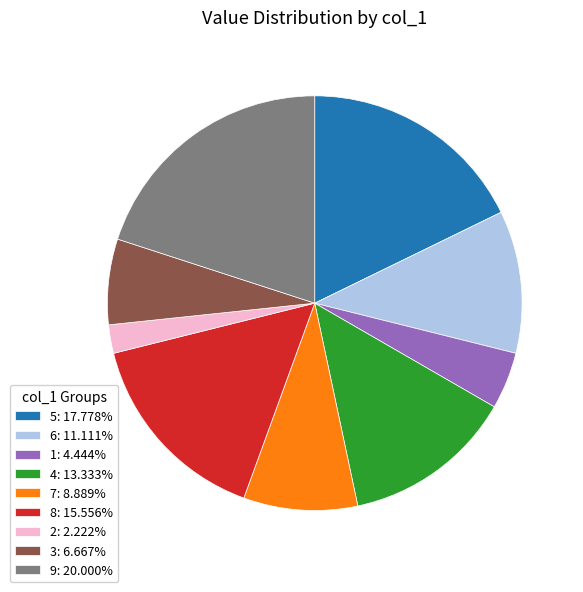

Do 2: 2.222% and 1: 4.444% together represent more than half of the pie?

No